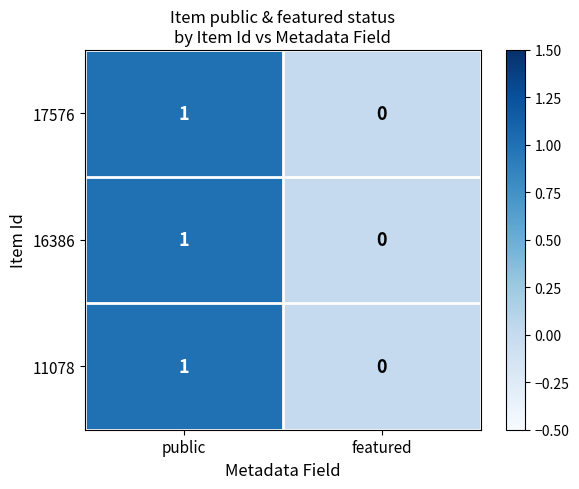

At which category is the sum across all series the highest?

public